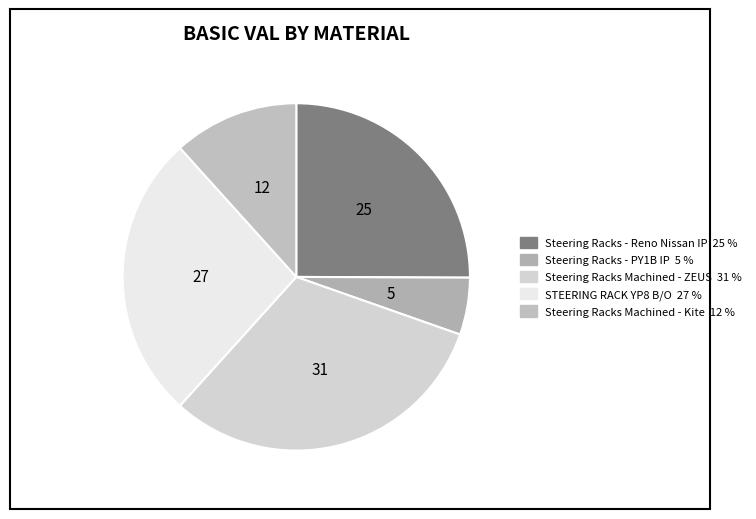

How many slices are in this pie chart?

5